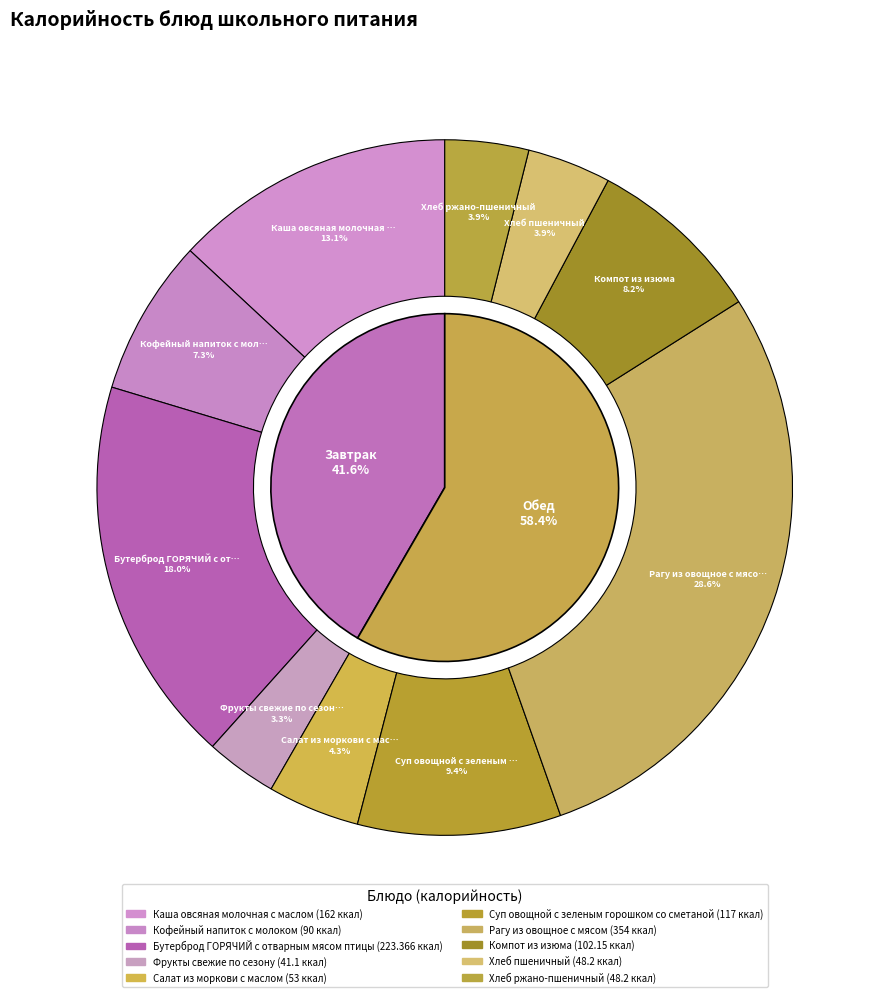

Do Бутерброд ГОРЯЧИЙ с отварным мясом птицы and Кофейный напиток с молоком together represent more than half of the pie?

No